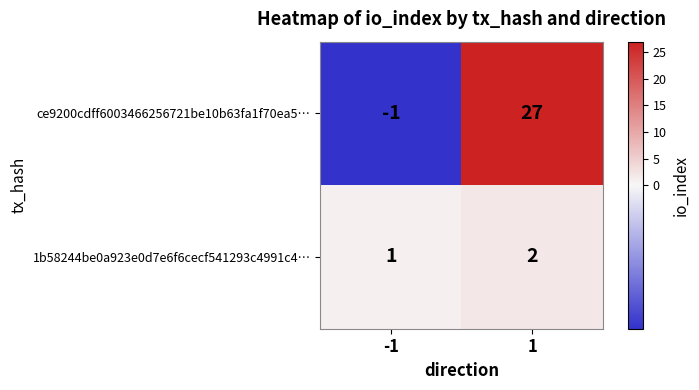

How many distinct data groups are displayed?

2